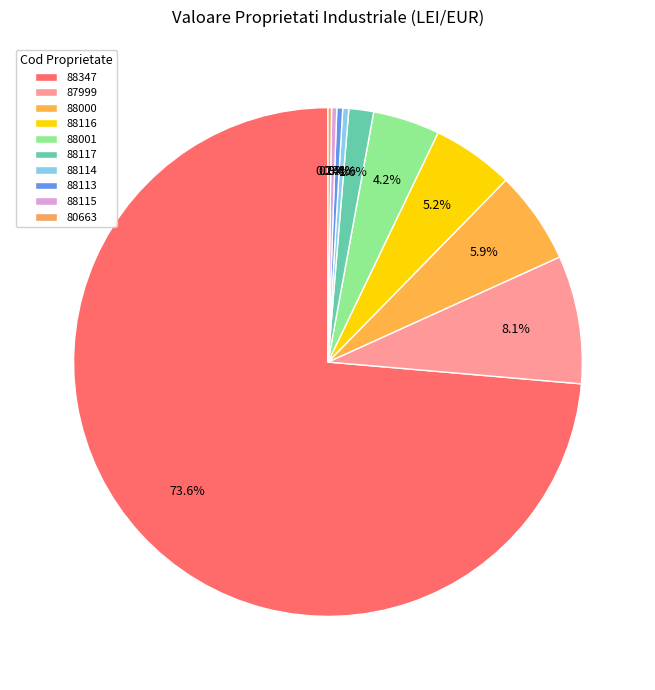

Which category has the biggest portion of the pie?

88347